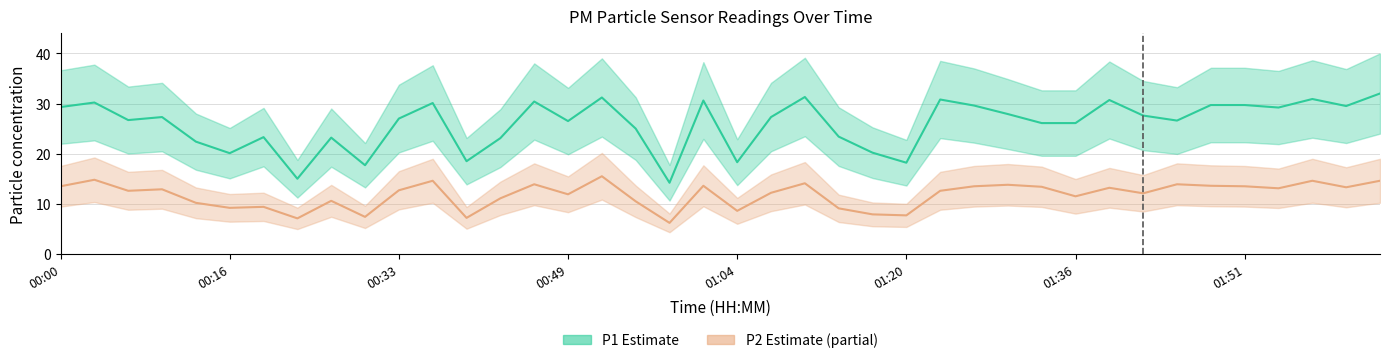

True or false: P2 has more than 0 interior local peaks.

True